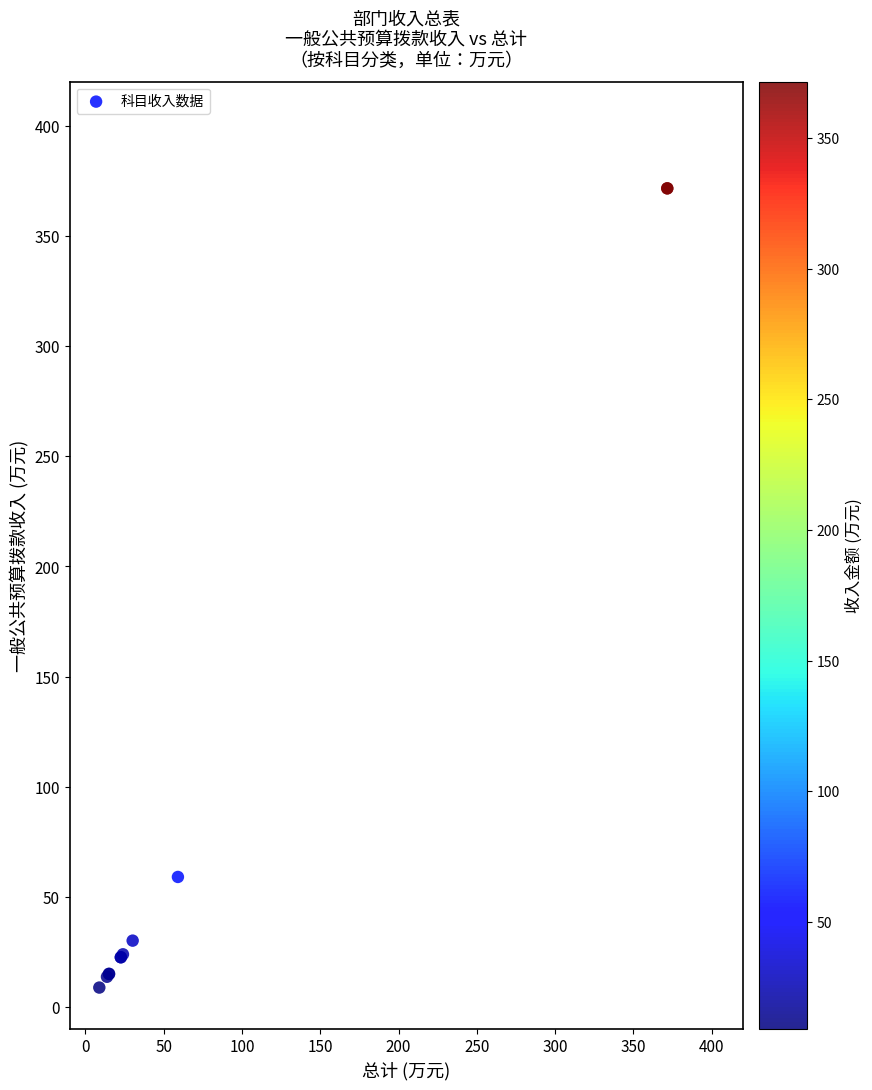

What Y value in the scatter plot is closest to 190?

59.1